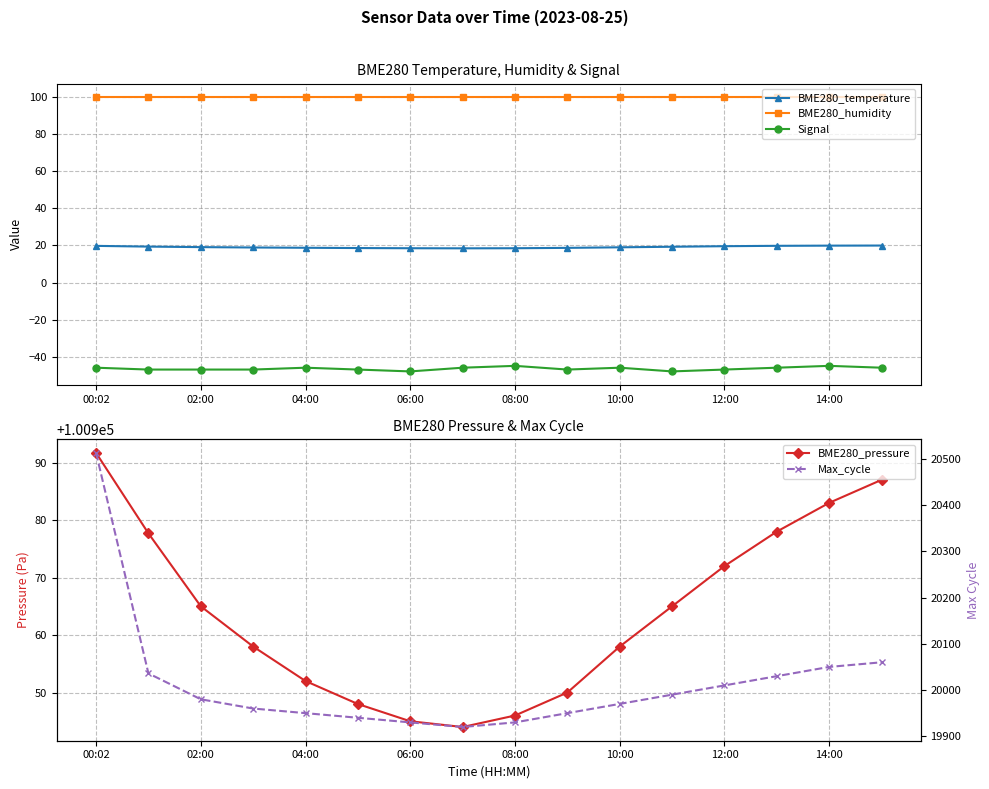

True or false: BME280_humidity and BME280_temperature intersect in this chart.

False